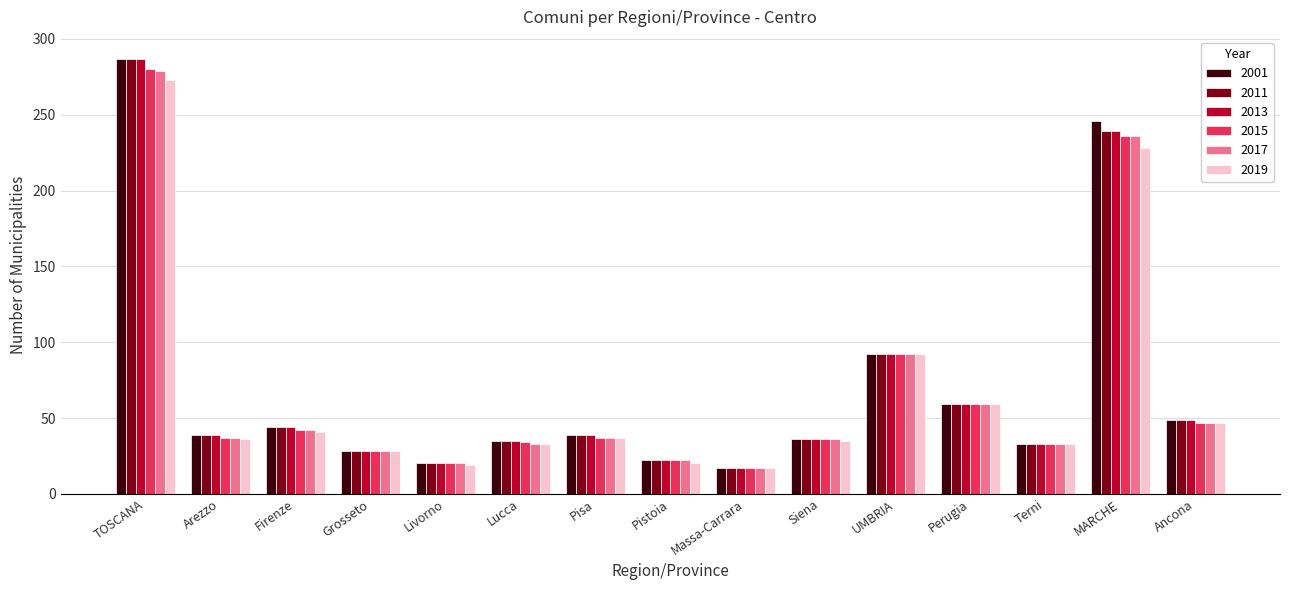

The value of 2017 at Arezzo is 37. True or false?

True